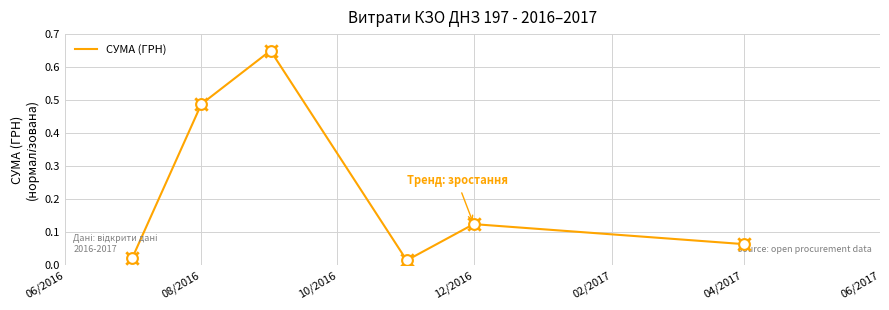

How many interior local peaks (higher than both neighbors) does the data have?

2